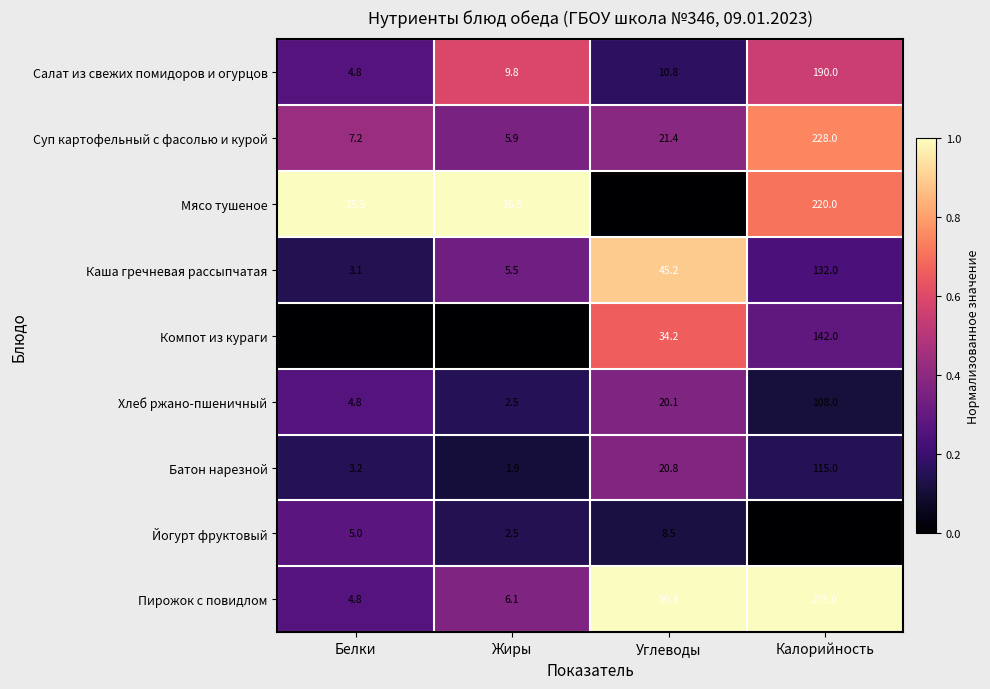

What is the difference between the second highest and minimum values in the Батон нарезной series?

18.9